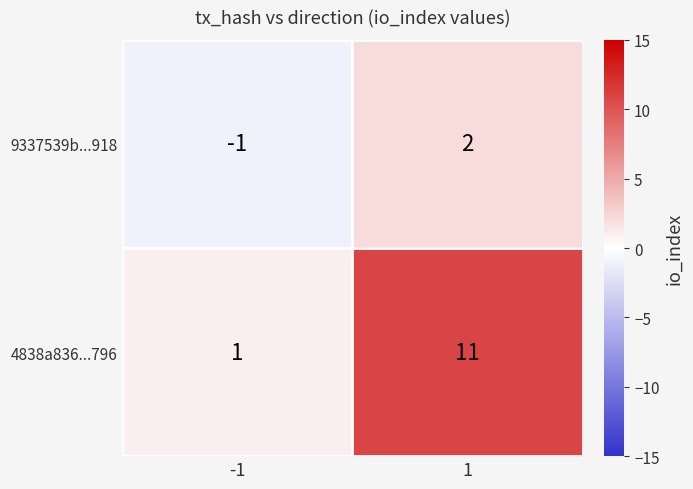

What is the difference between the highest and lowest values at 1?

9